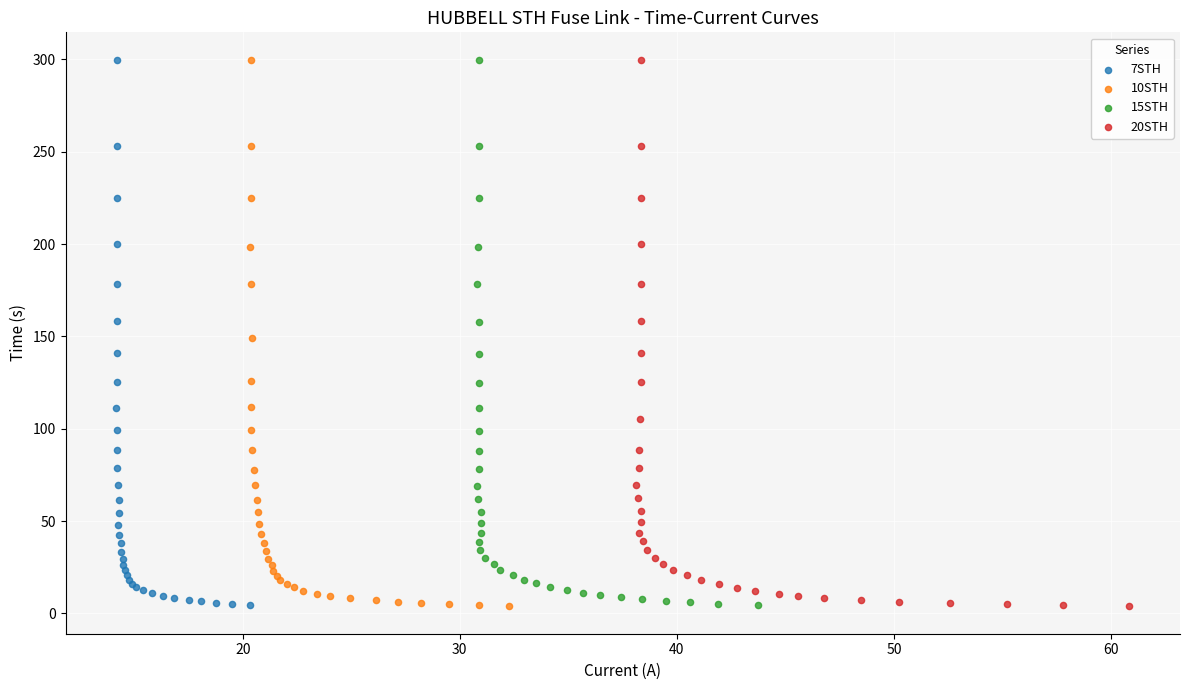

Which series has the largest Y range (max minus min)?

20STH